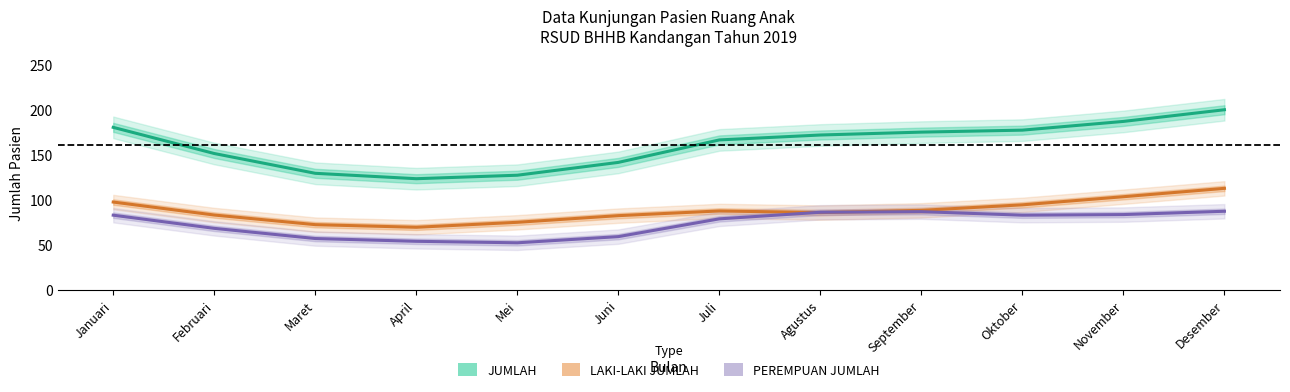

True or false: JUMLAH has more than 2 points higher than both neighbors.

False